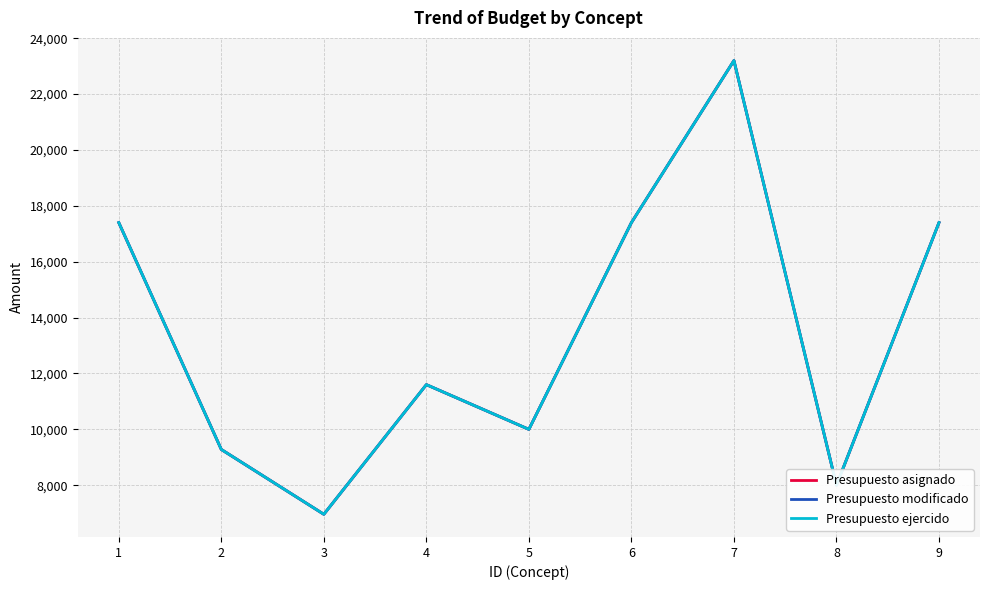

Rank the series at 6 from lowest to highest value.

Presupuesto asignado, Presupuesto modificado, Presupuesto ejercido